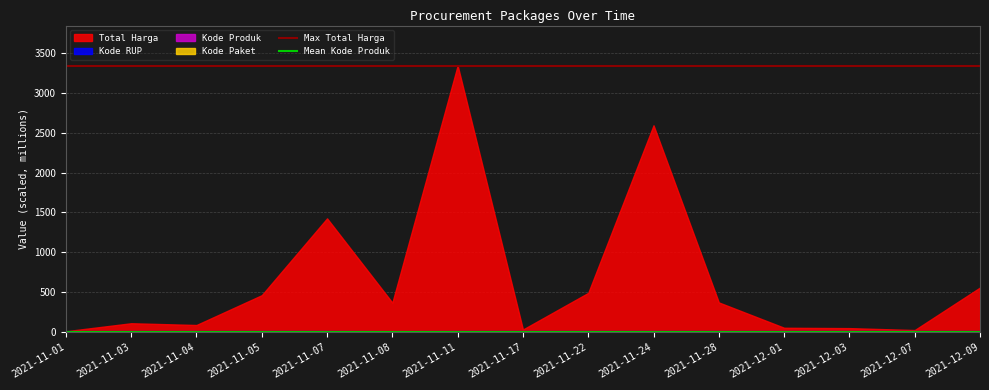

The Max Total Harga series shows 1695.9 at 2021-11-03. True or false?

False